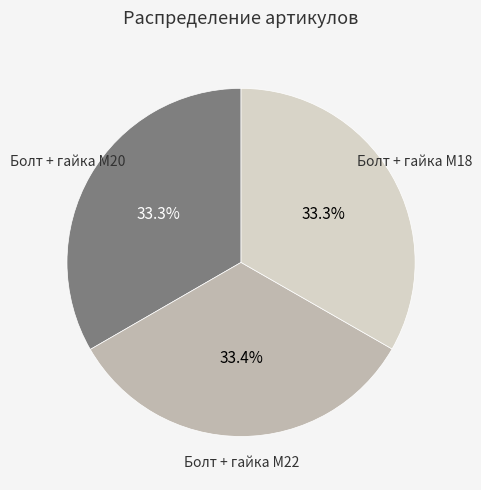

Combined, do Болт + гайка M20 and Болт + гайка M22 account for over 50%?

Yes